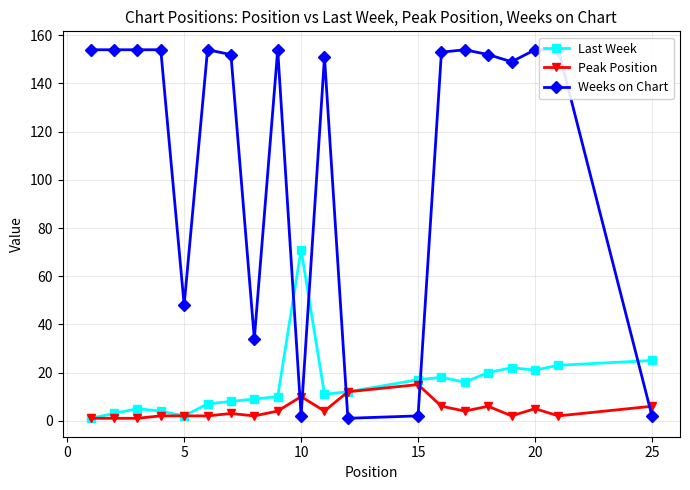

True or false: Last Week has a value of 25 at 25.

True